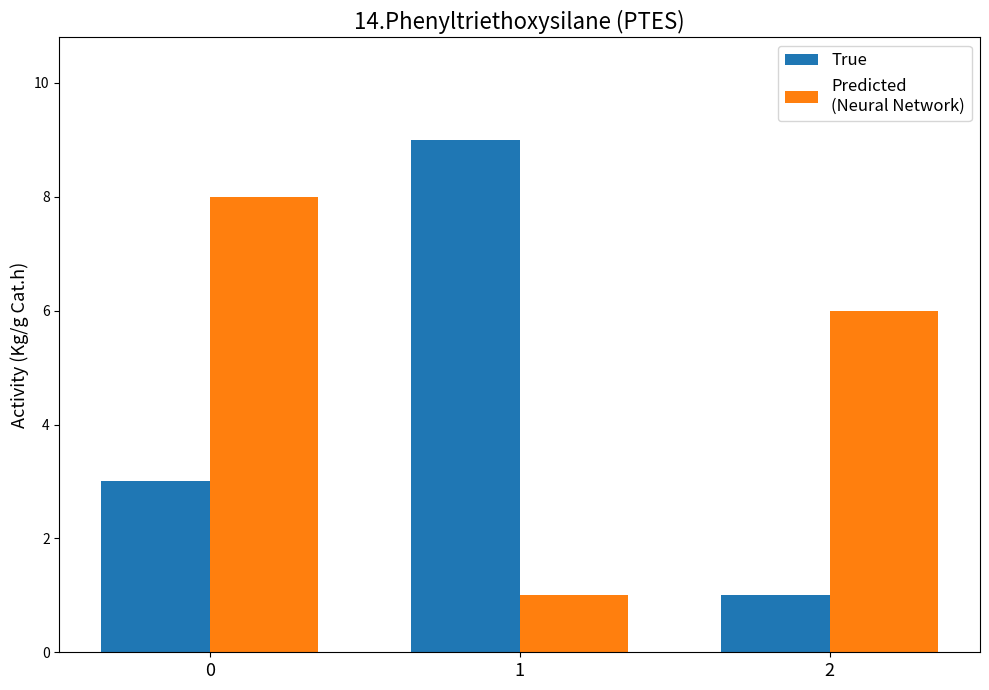

What is the total value across all series at 1?

10